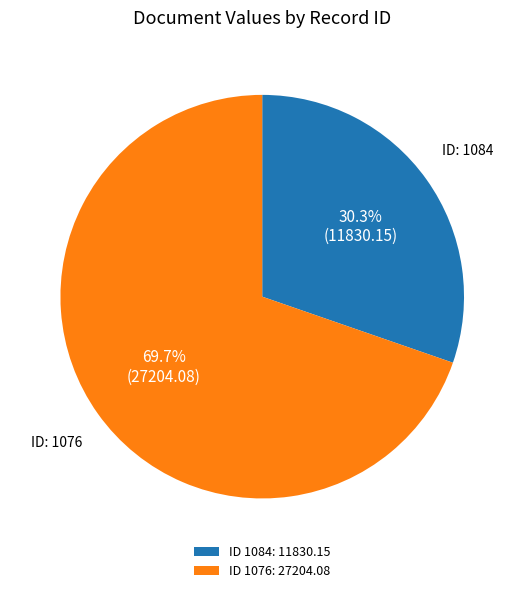

Combined, what portion of the pie is ID 1076: 27204.08 and ID 1084: 11830.15?

100.0%